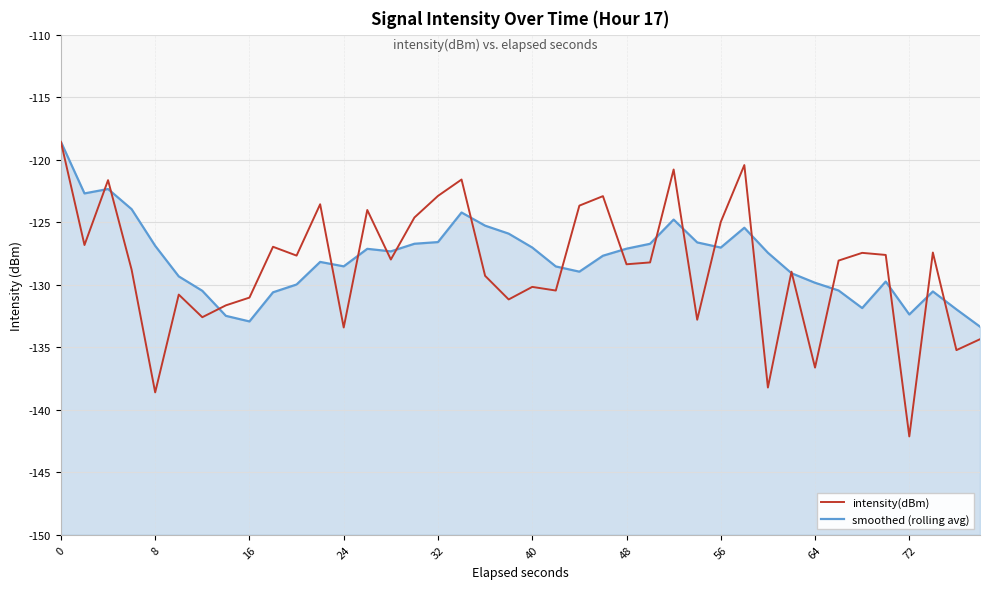

What is the difference between the maximum and minimum values in the smoothed (rolling avg) series?

14.8